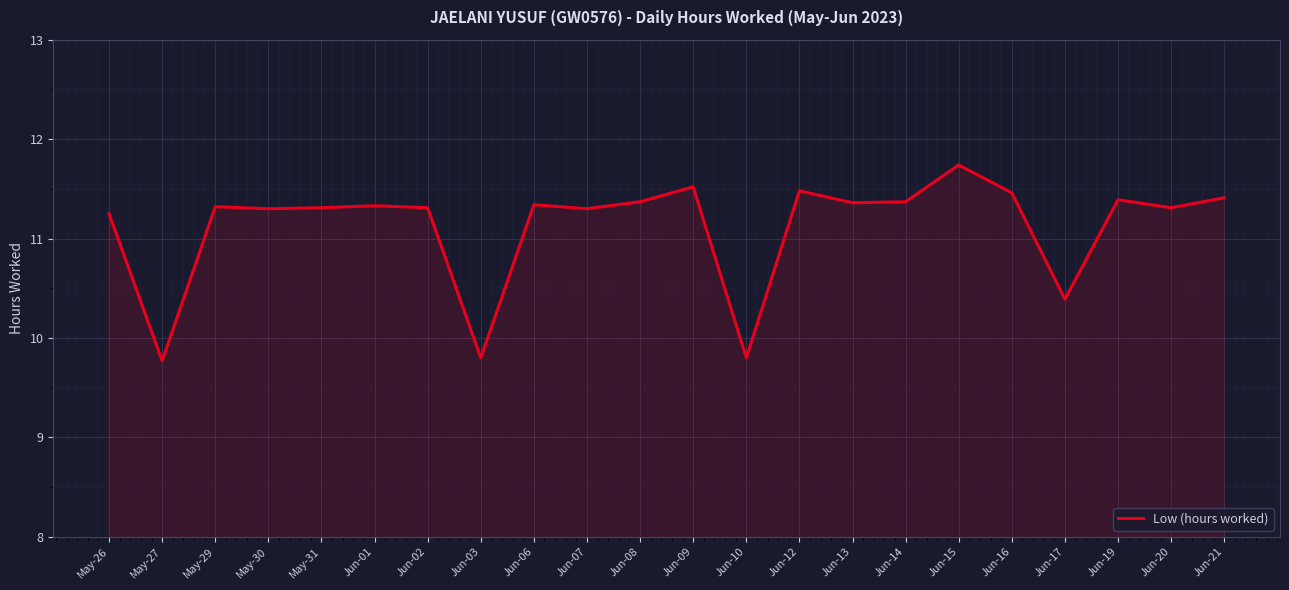

What is the average value?

11.1